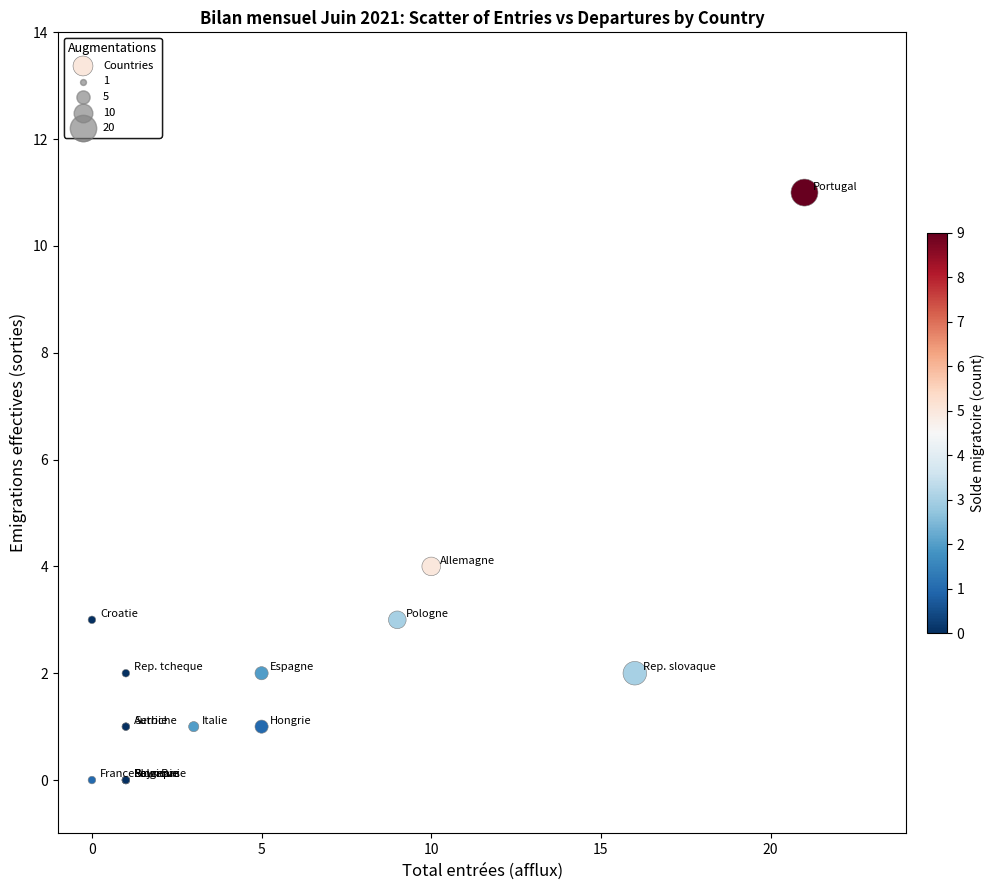

What Y value in the scatter plot is closest to 5?

4